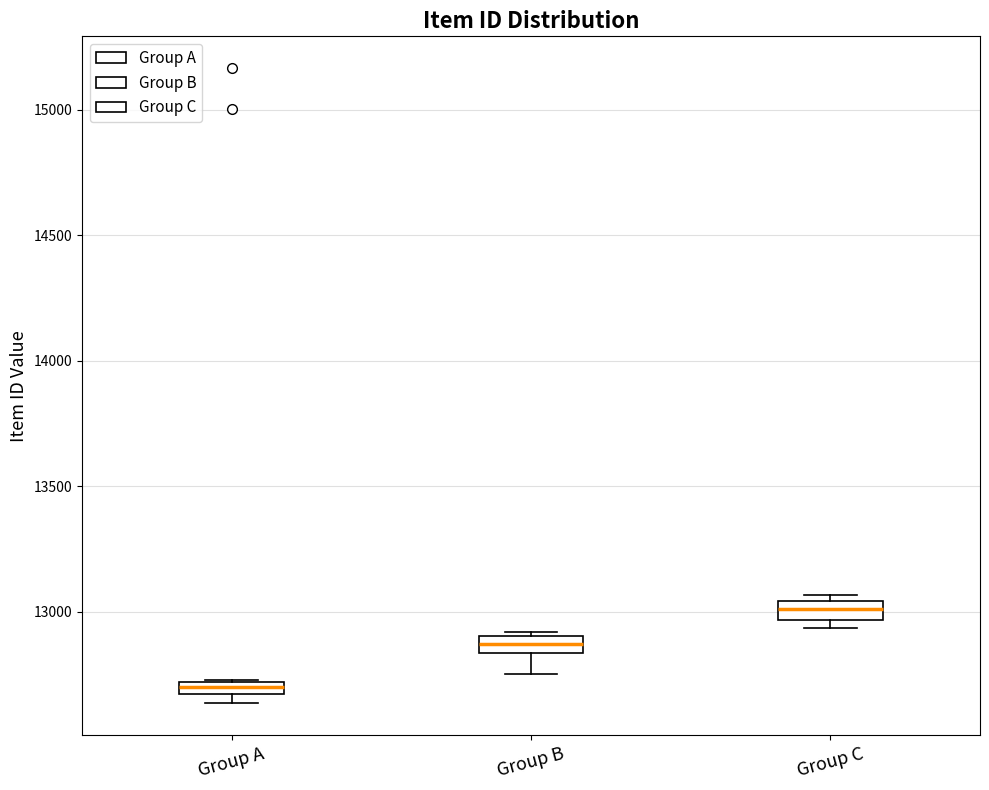

Where is the lower edge of the box for Group A on the y-axis? The values are not printed on the chart, so give them approximately, as read against the axis.

12650